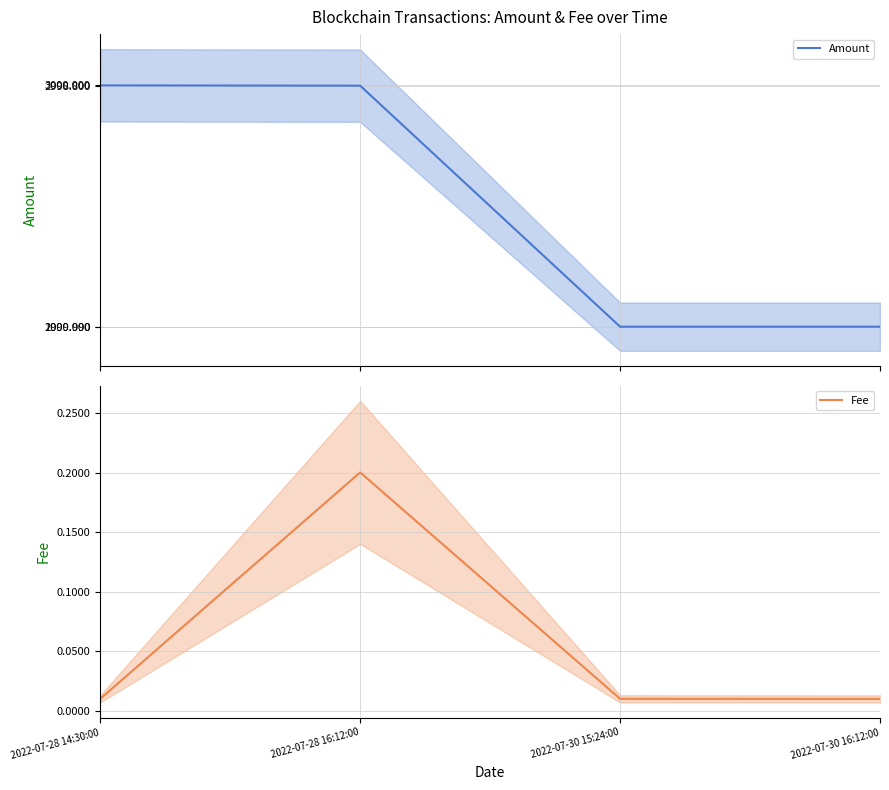

Where is Fee nearest to the value 0?

2022-07-30 16:12:00